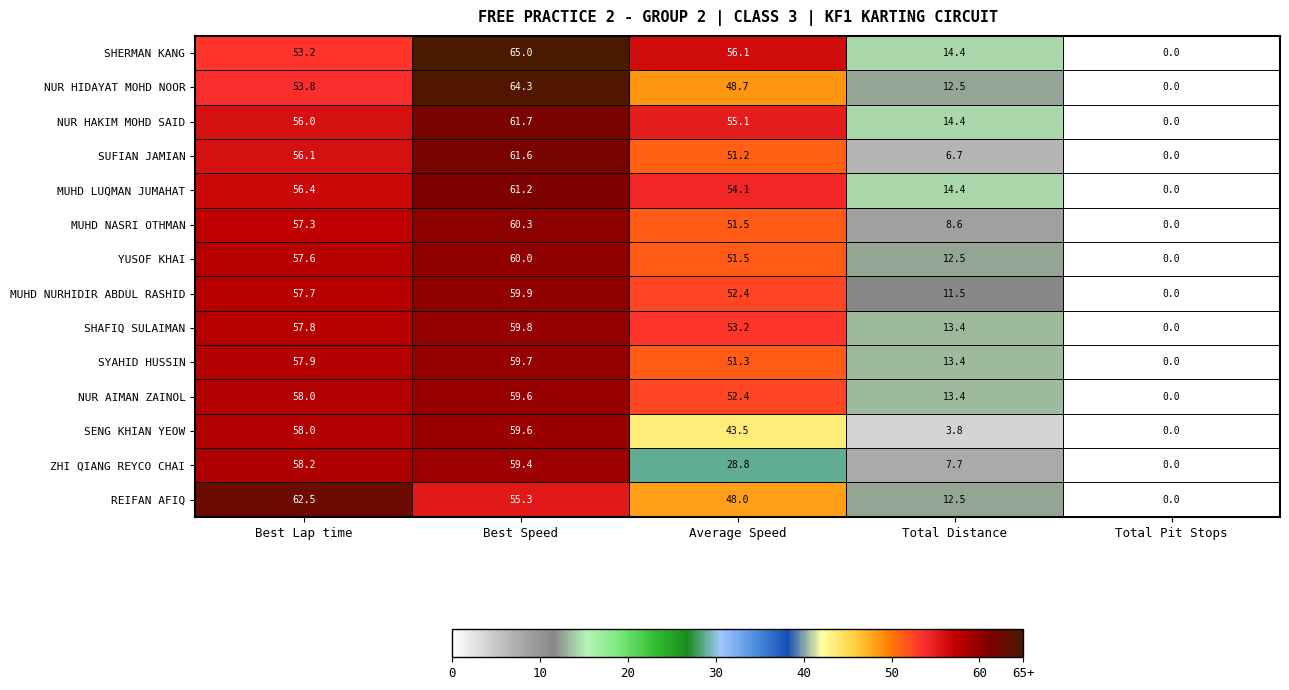

What is the maximum value shown in the chart?

65.0